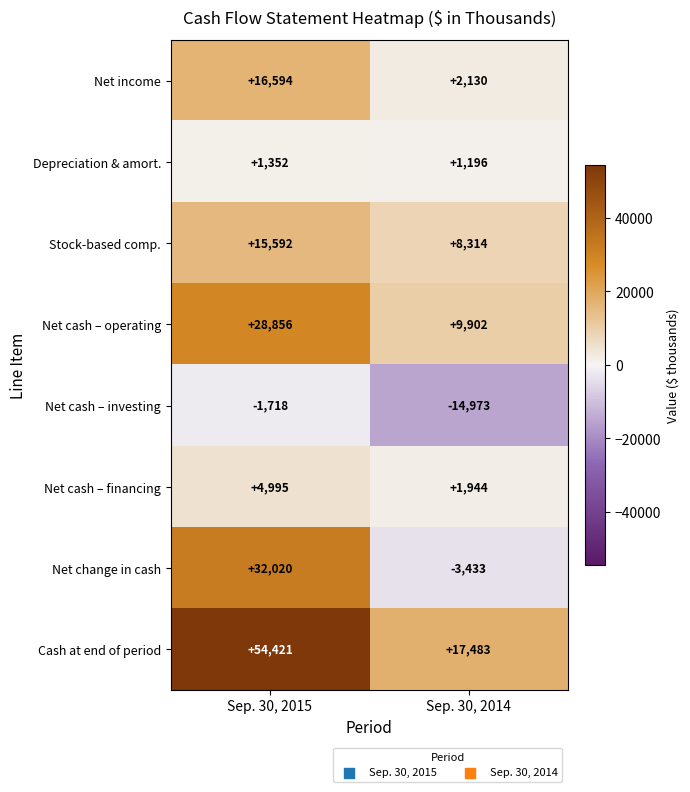

Which category has the highest value across all series?

Sep. 30, 2015